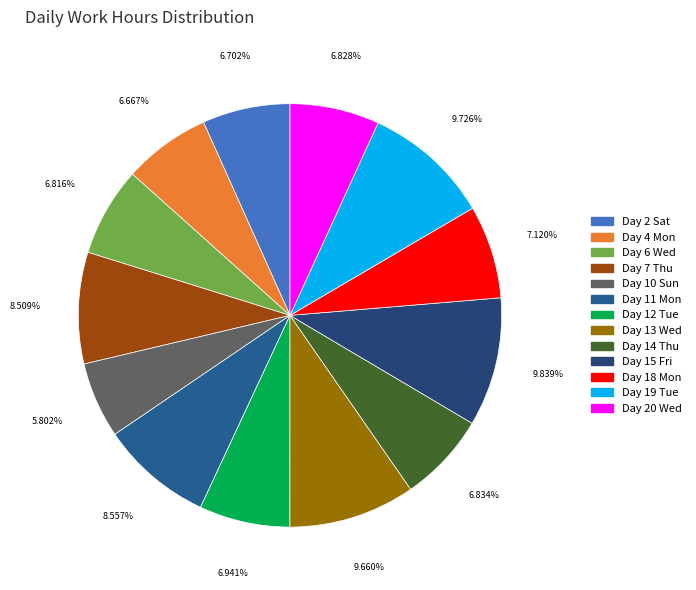

True or false: Day 7 Thu accounts for 9% of the total.

True